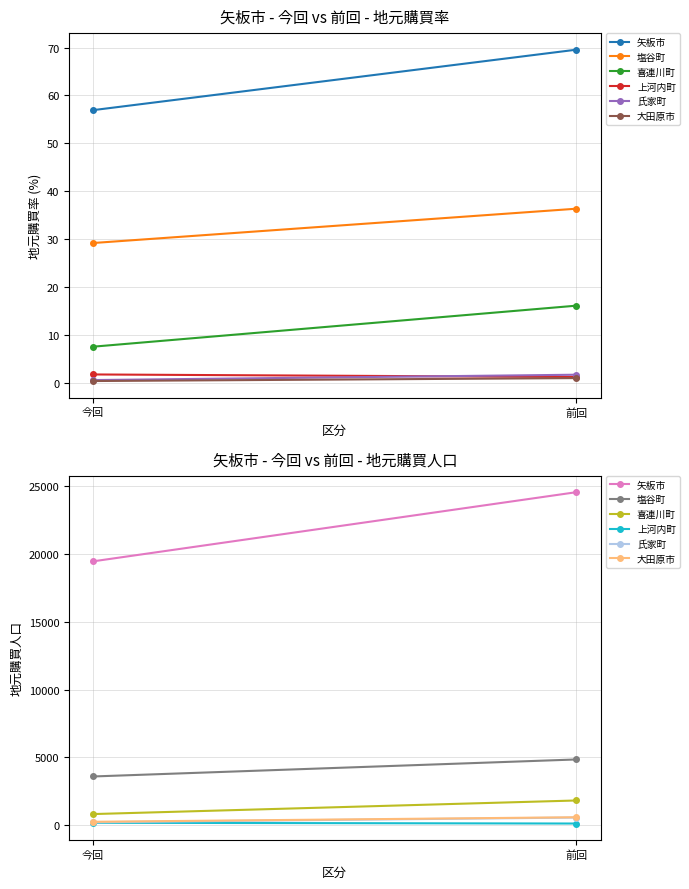

Reading left to right, transcribe all the data shown in this chart.

矢板市: 今回=19468	前回=24568
塩谷町: 今回=3600	前回=4855
喜連川町: 今回=827	前回=1829
上河内町: 今回=184	前回=129
氏家町: 今回=223	前回=569
大田原市: 今回=258	前回=592